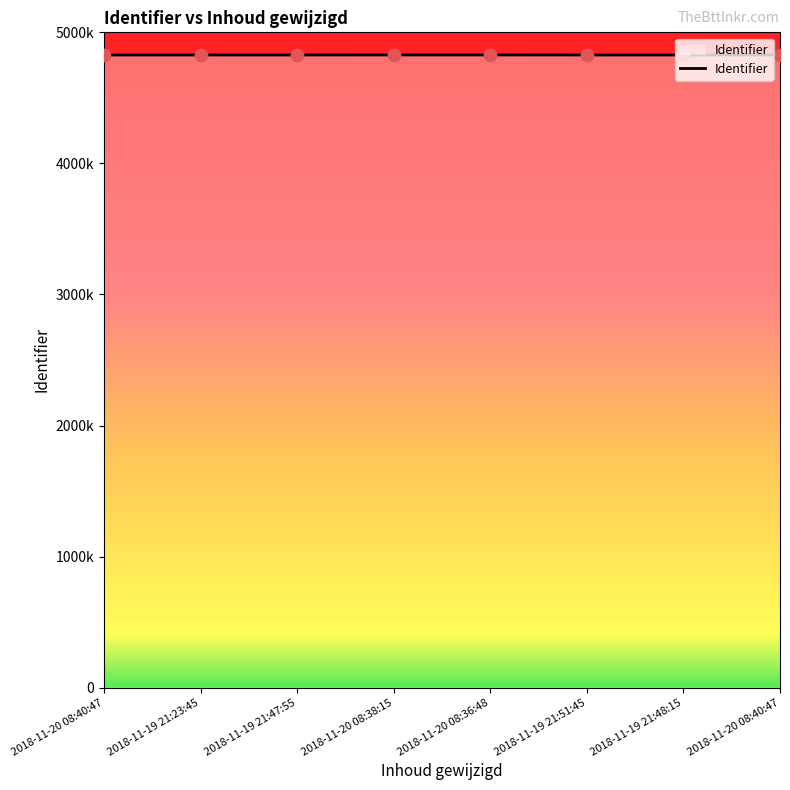

Which has a higher value, 2018-11-19 21:48:15 or 2018-11-19 21:23:45?

2018-11-19 21:48:15